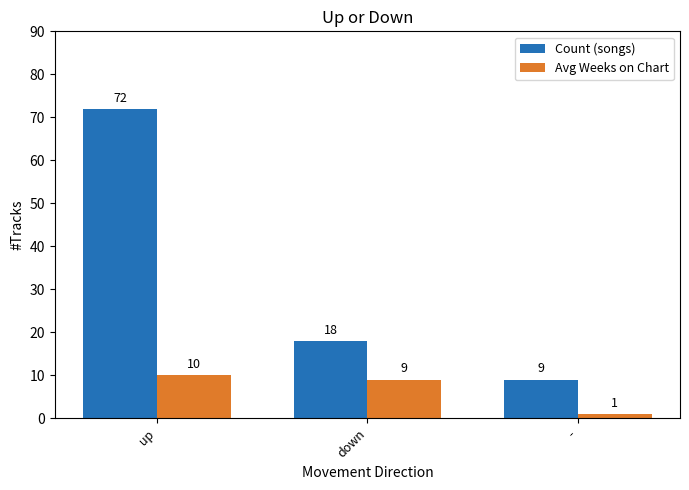

Count the number of categories in the chart.

3